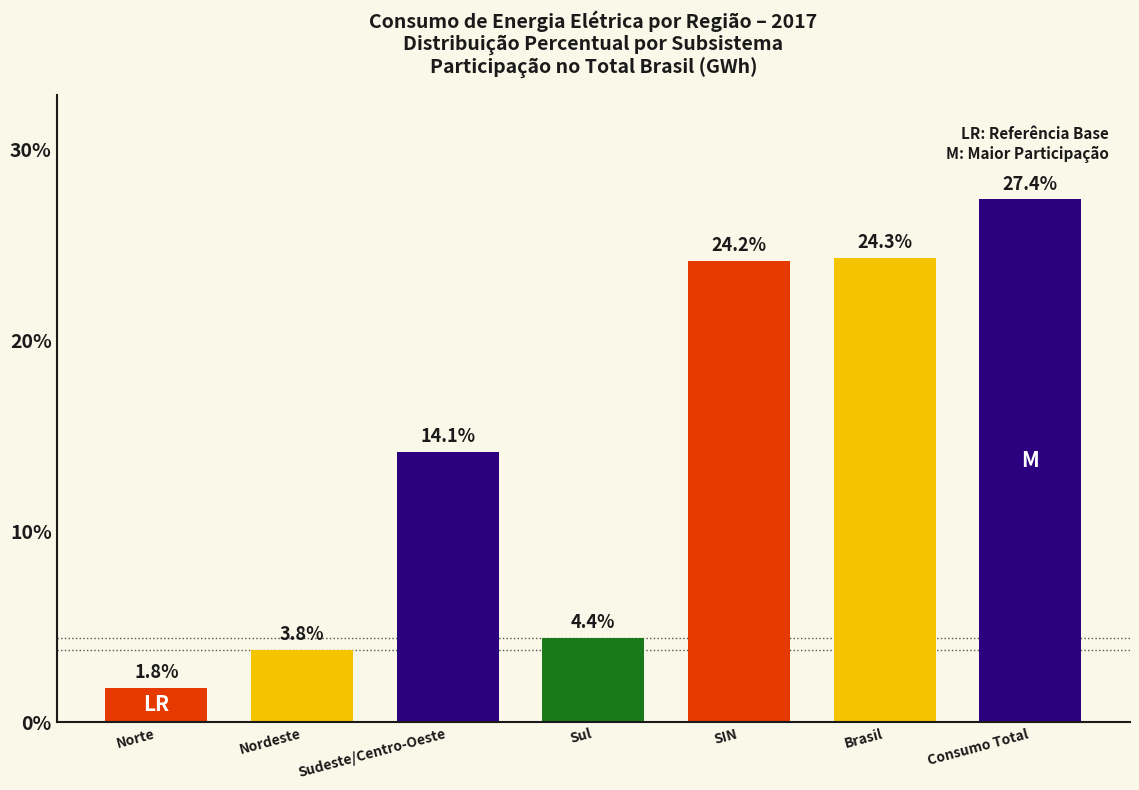

Between Brasil and Nordeste, which is larger?

Brasil